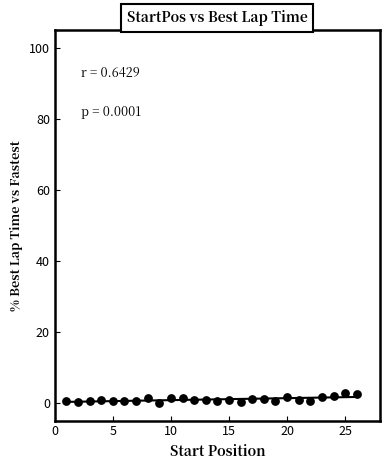

What is the range of Y values (max minus min)?

2.7